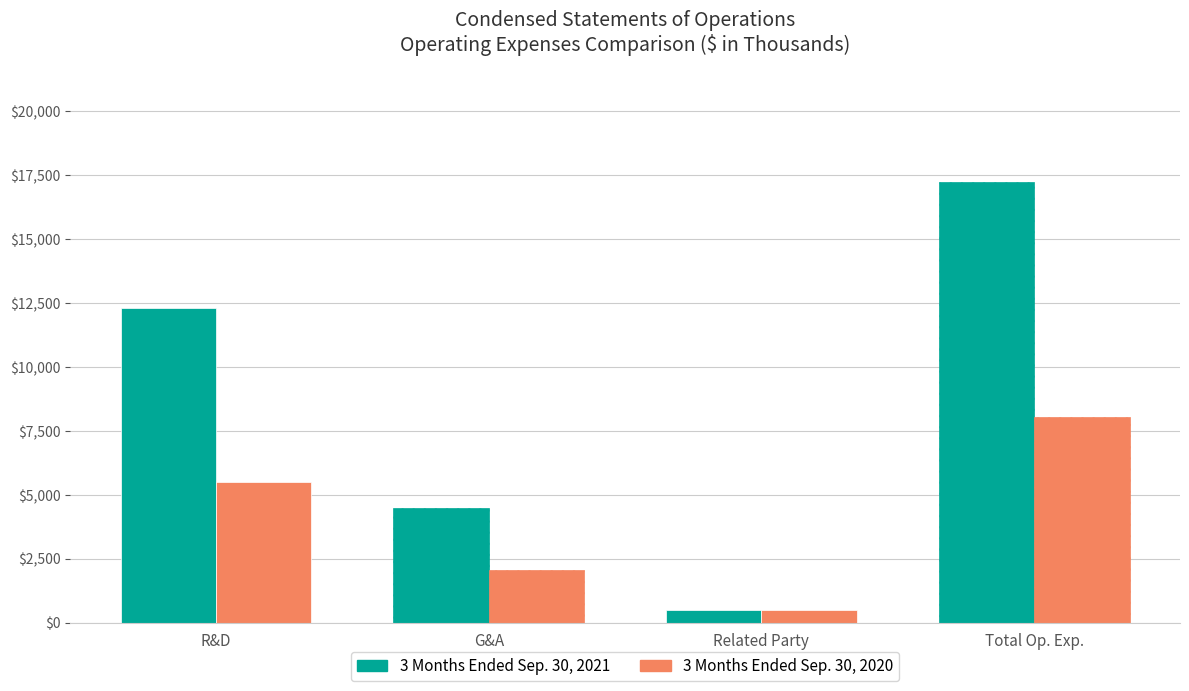

Which category has the highest value across all series?

Total Op. Exp.